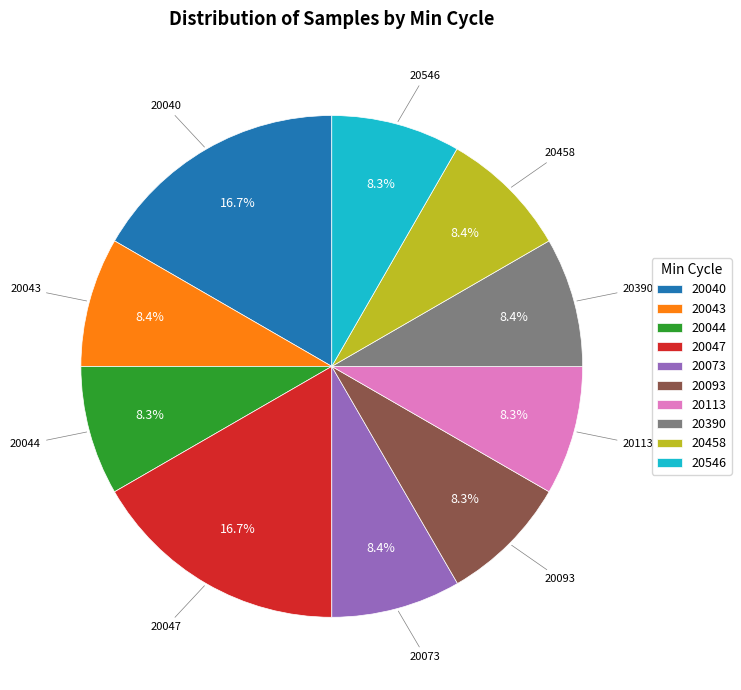

Do 20047 and 20044 together represent more than half of the pie?

No